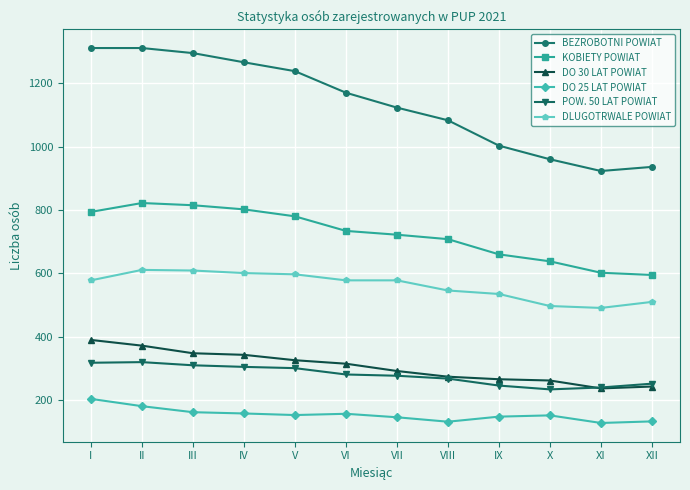

List the series in order of their peak value, highest first.

BEZROBOTNI POWIAT, KOBIETY POWIAT, DLUGOTRWALE POWIAT, DO 30 LAT POWIAT, POW. 50 LAT POWIAT, DO 25 LAT POWIAT